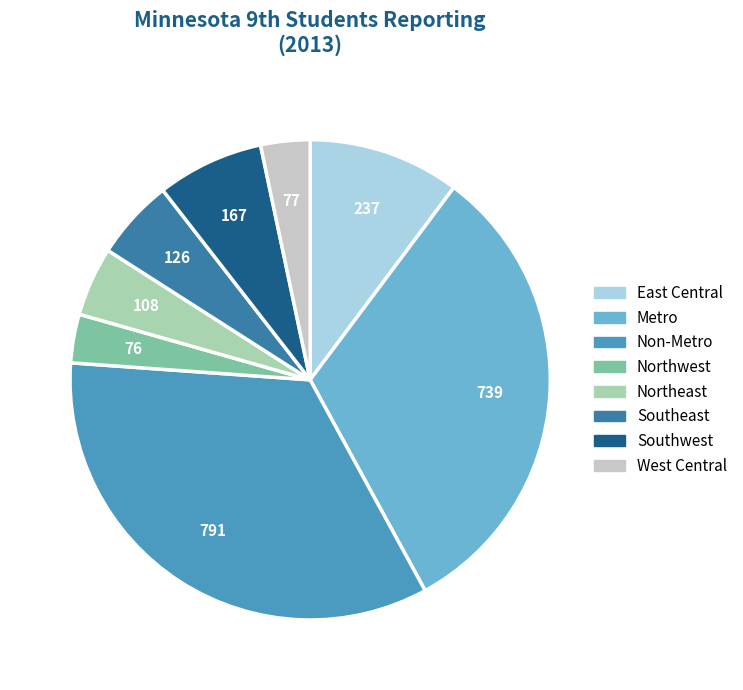

Do Southeast and Metro together represent more than half of the pie?

No